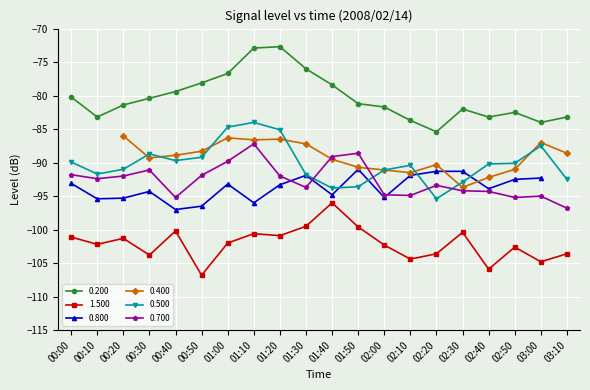

How many data points in 0.200 are above -81?

9